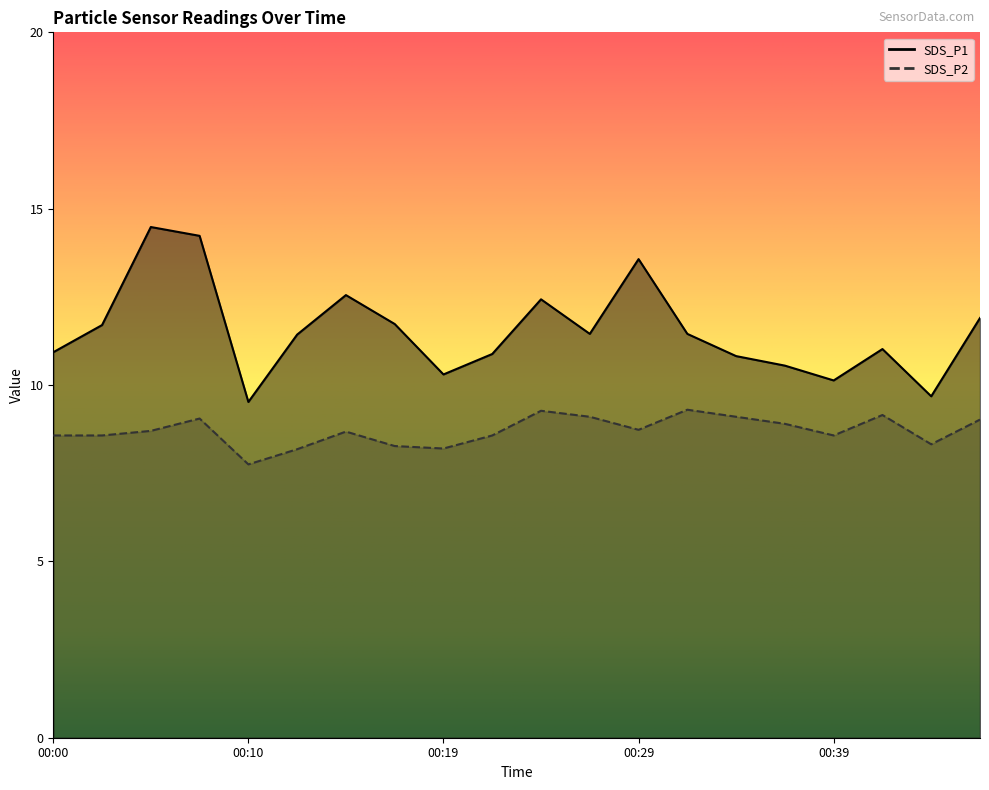

Which category has the lowest value across all series?

00:10